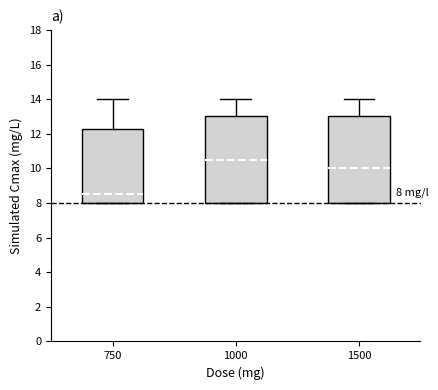

Which box's median line is the highest?

1000